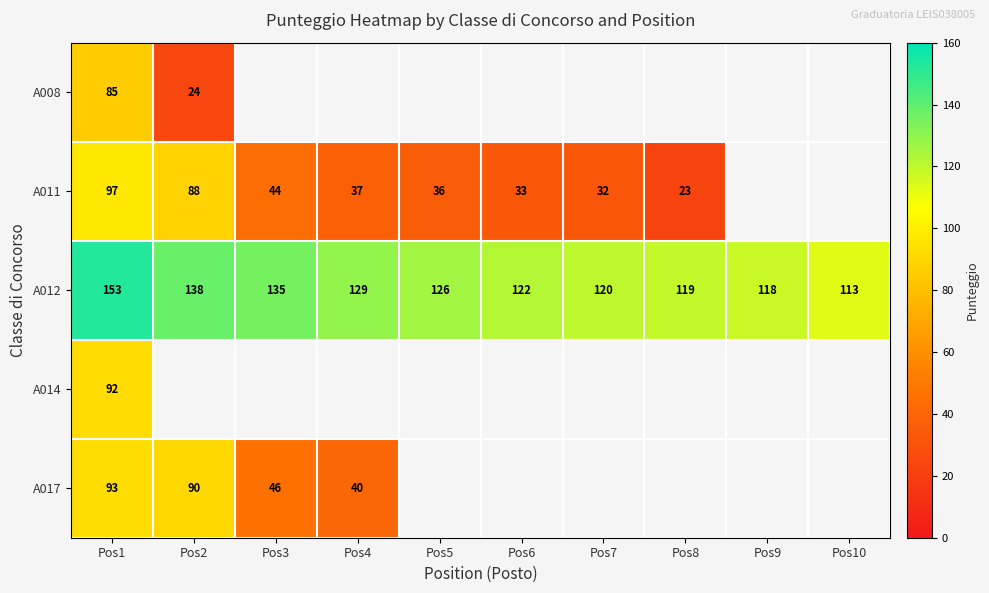

True or false: A012 has a value of 202 at Pos5.

False